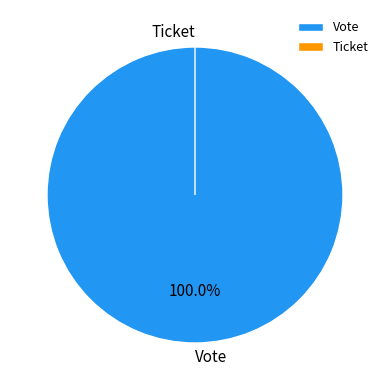

Which slice represents more than half of the pie?

Vote